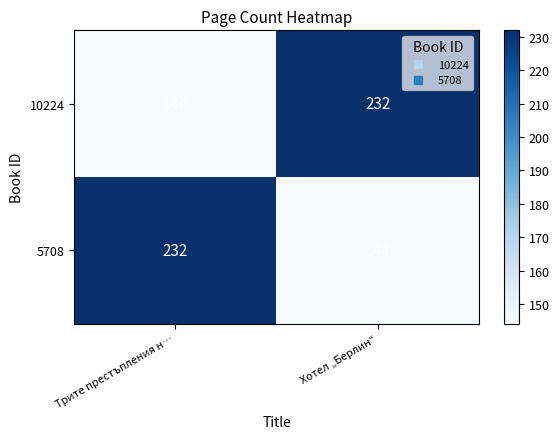

What is the maximum value for 5708?

232